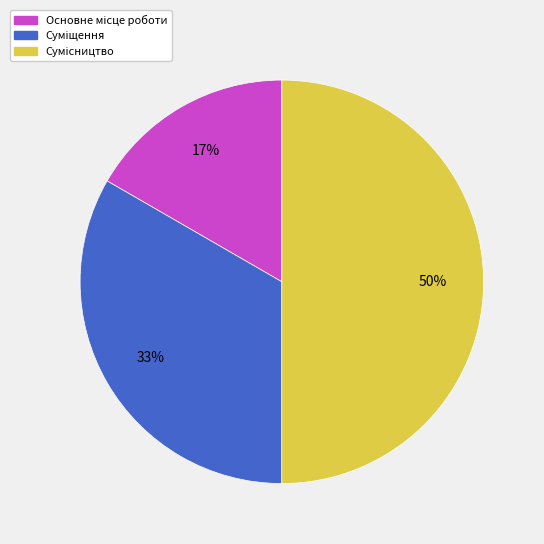

To the nearest percent, what is the average slice percentage?

33%